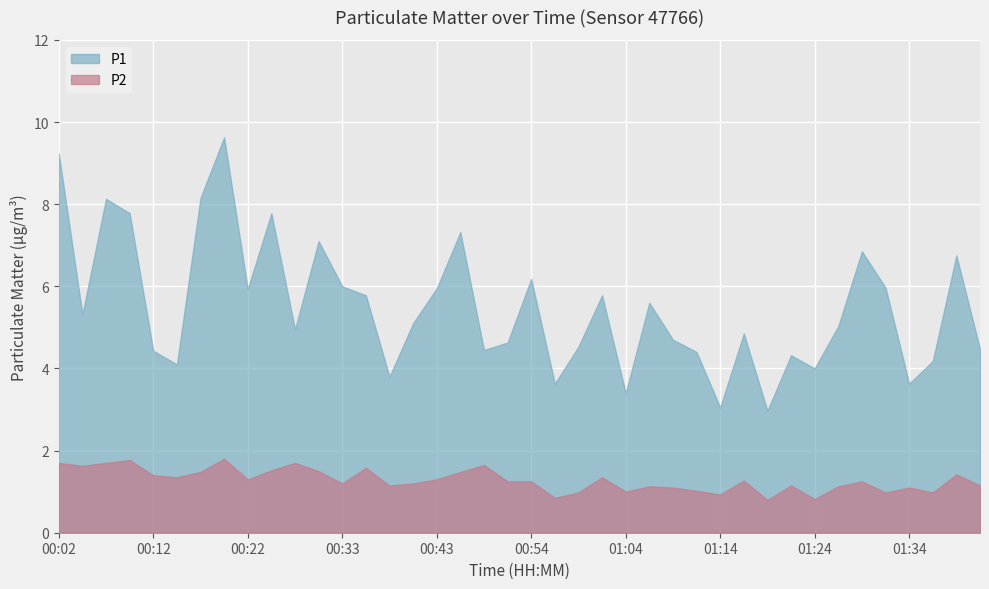

At which category is the sum across all series the highest?

00:20